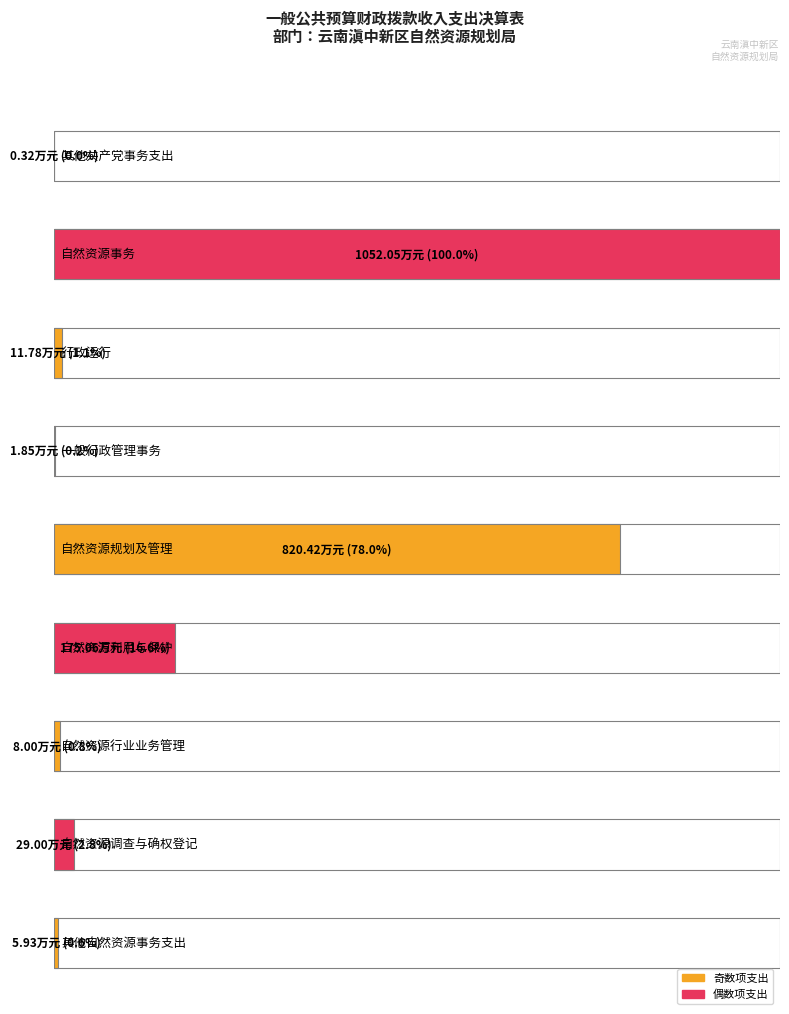

What is the average value of the 本年收入合计 series?

233.8